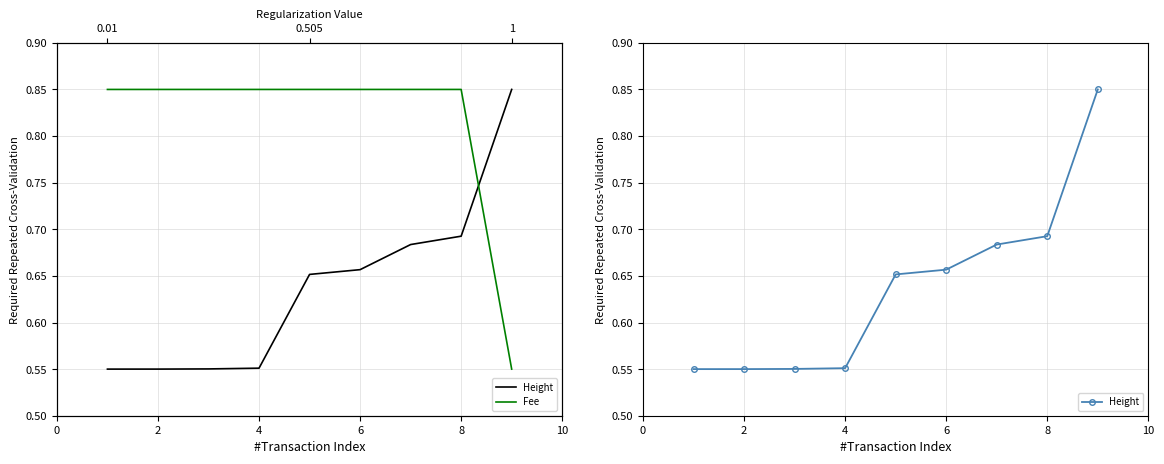

Which series ends up on top after the final intersection of Height and Fee?

Height